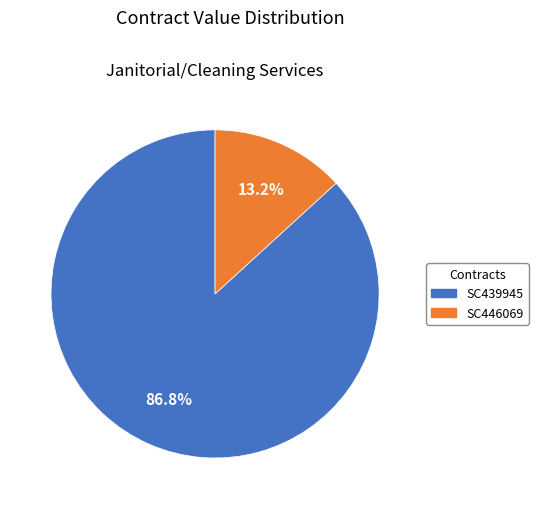

Count the number of slices in the pie.

2